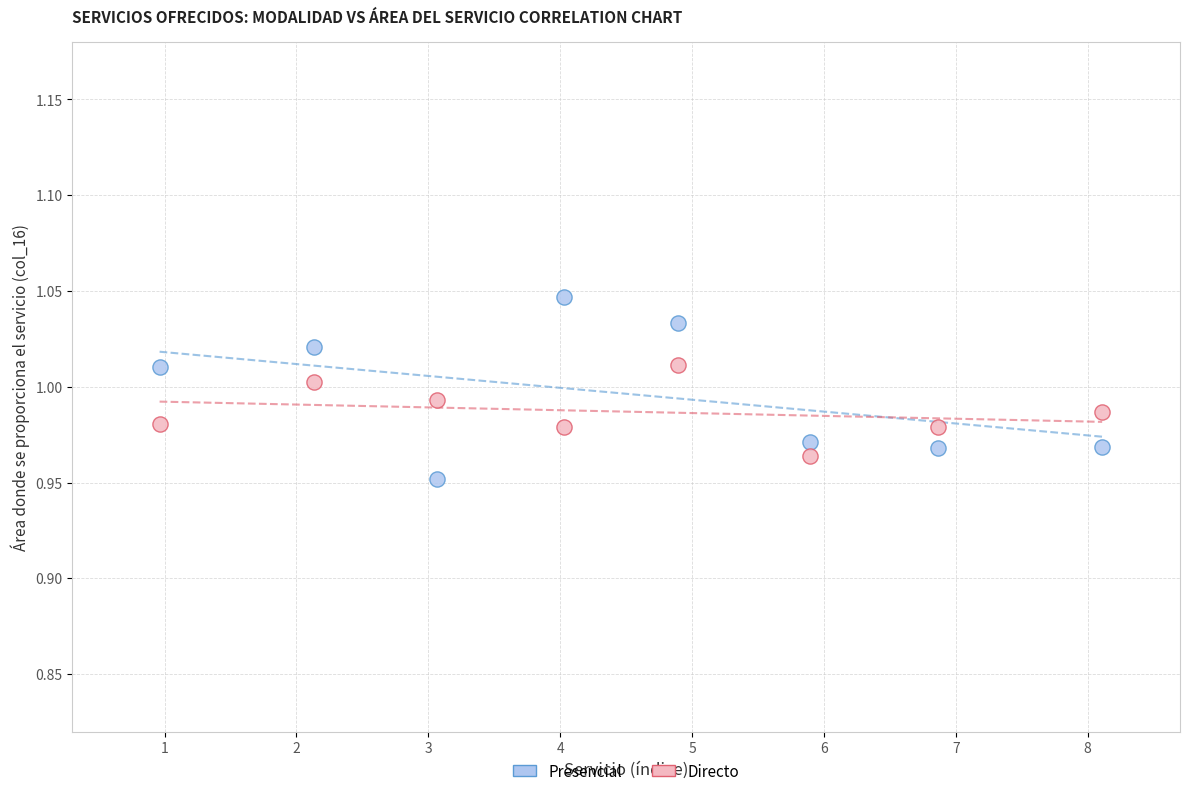

Across all data points, what is the range of X values (max minus min)?

7.1